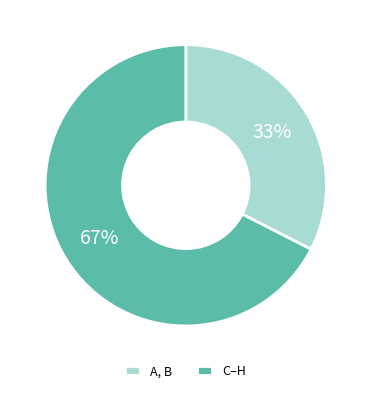

Rank the categories by value from highest to lowest.

C–H, A, B